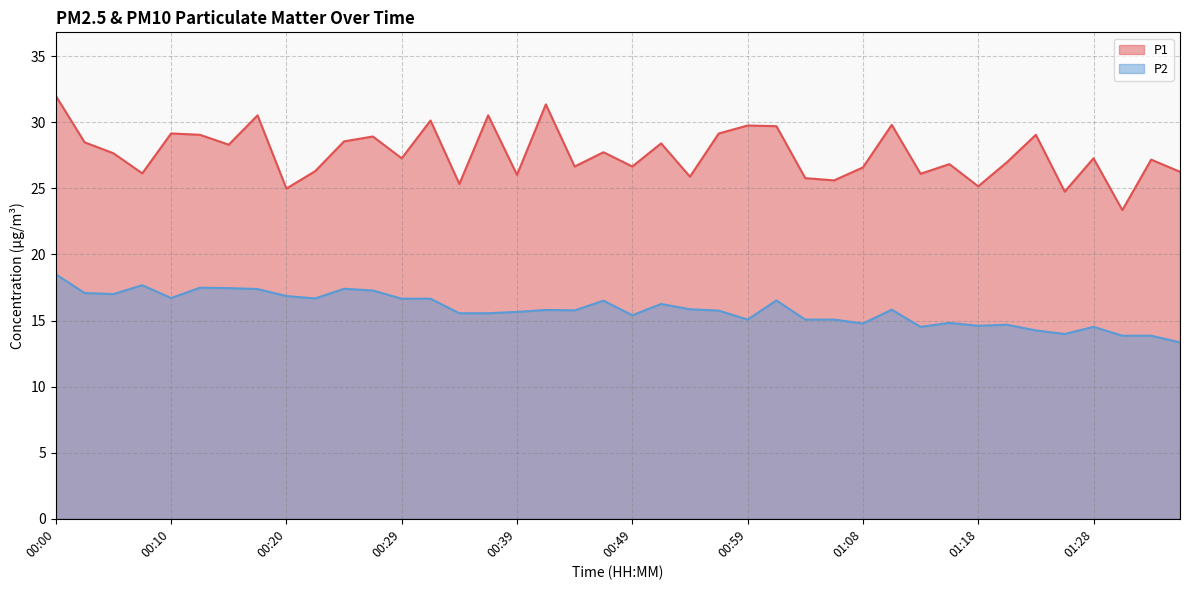

How many distinct data groups are displayed?

2